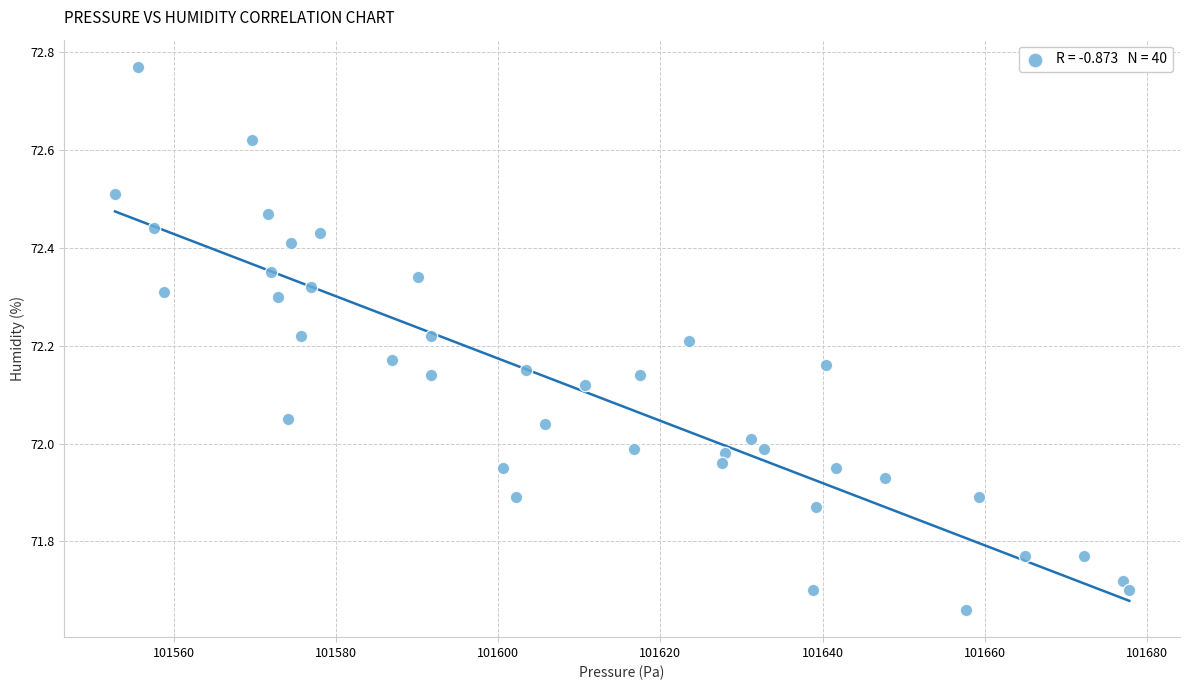

What is the range of Y values (max minus min)?

1.1